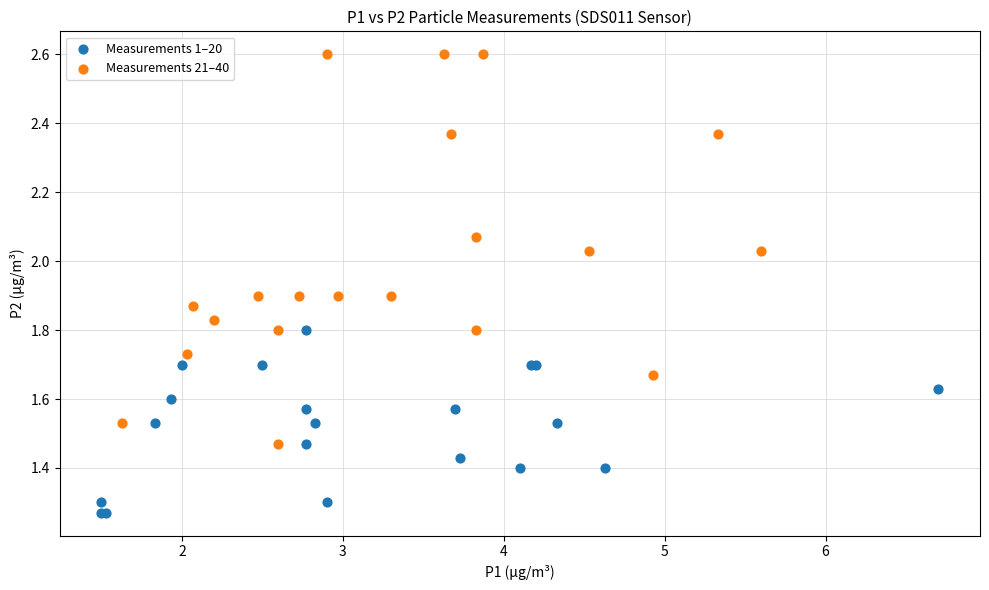

Which series reaches the minimum Y coordinate?

Measurements 1–20